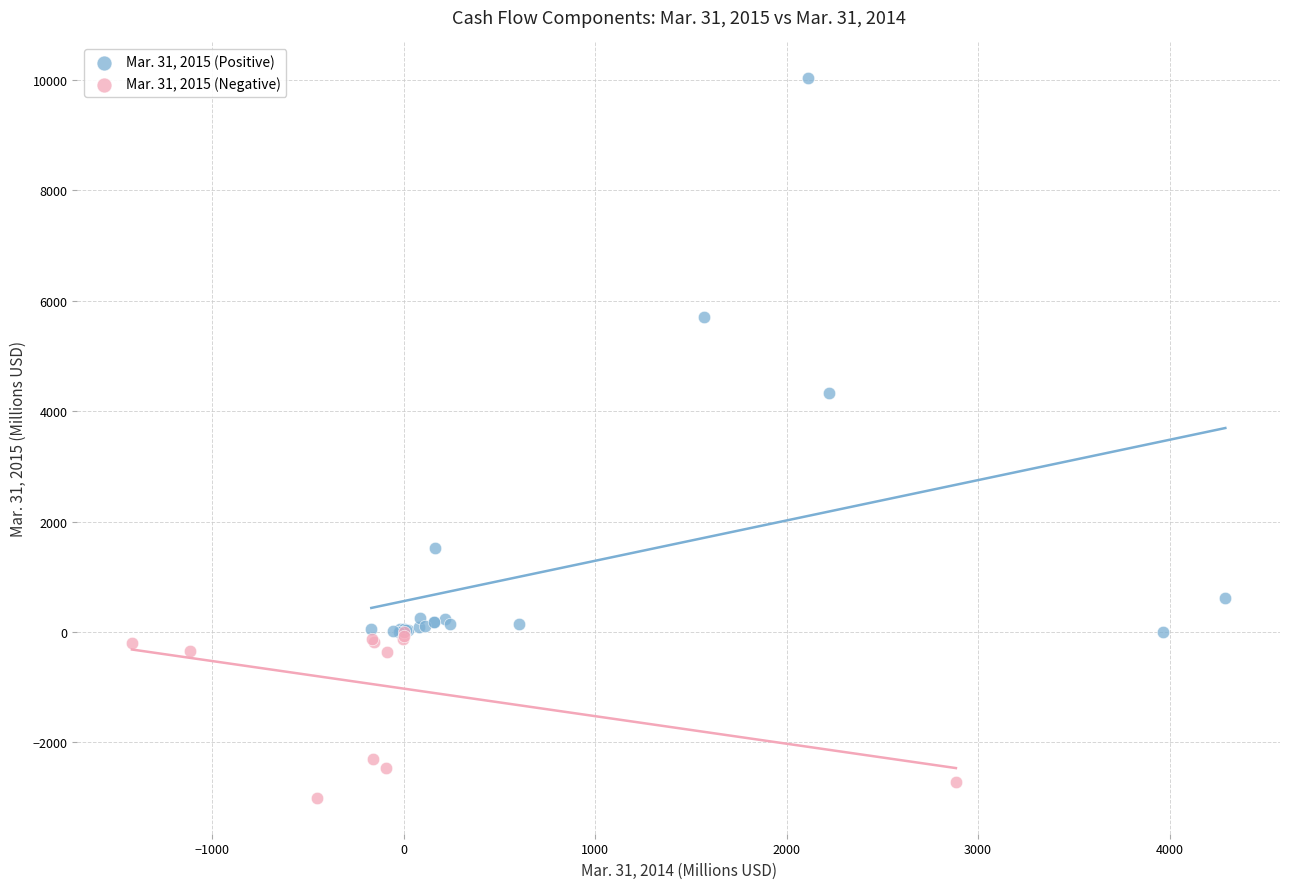

Which series contains the lowest Y value?

Mar. 31, 2015 (Negative)